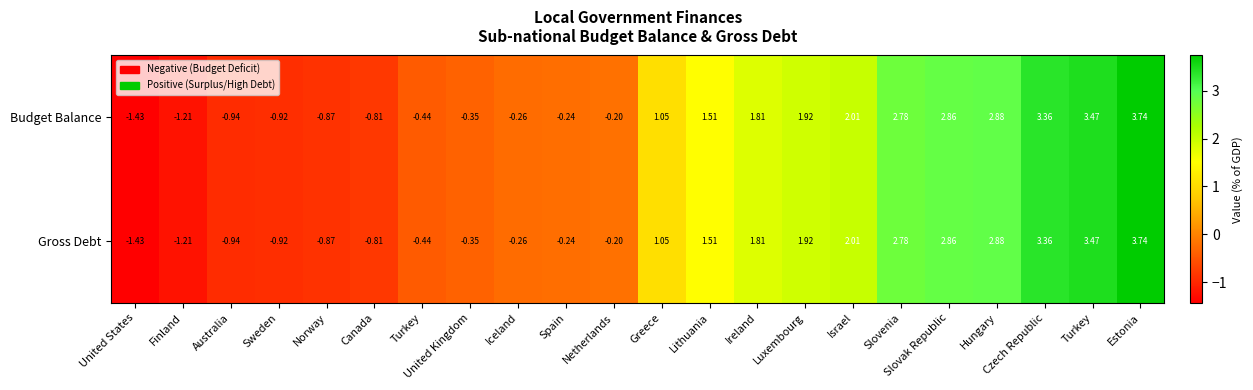

At Australia, list the series in order from largest to smallest.

Budget Balance, Gross Debt